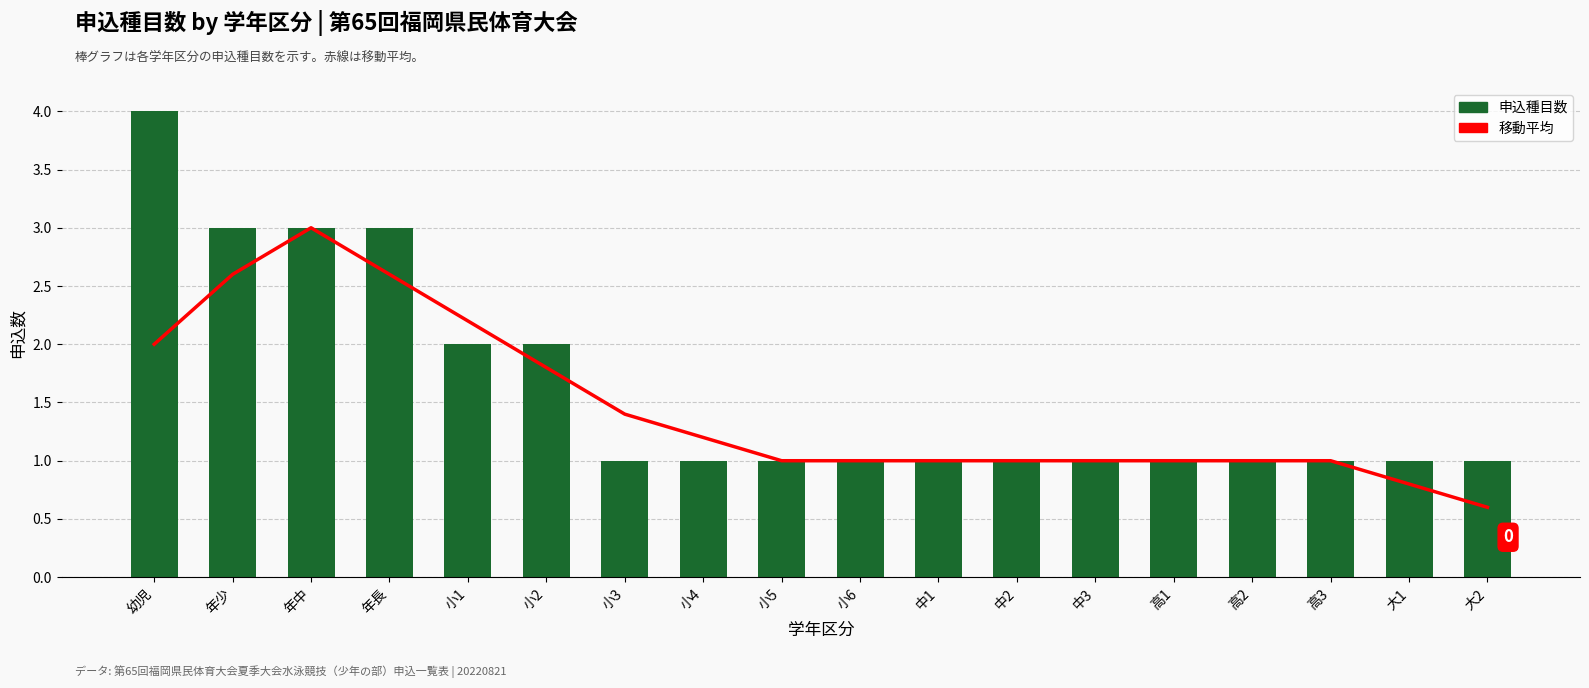

Rank the series at 年中 from highest to lowest value.

移動平均 (0), 申込種目数